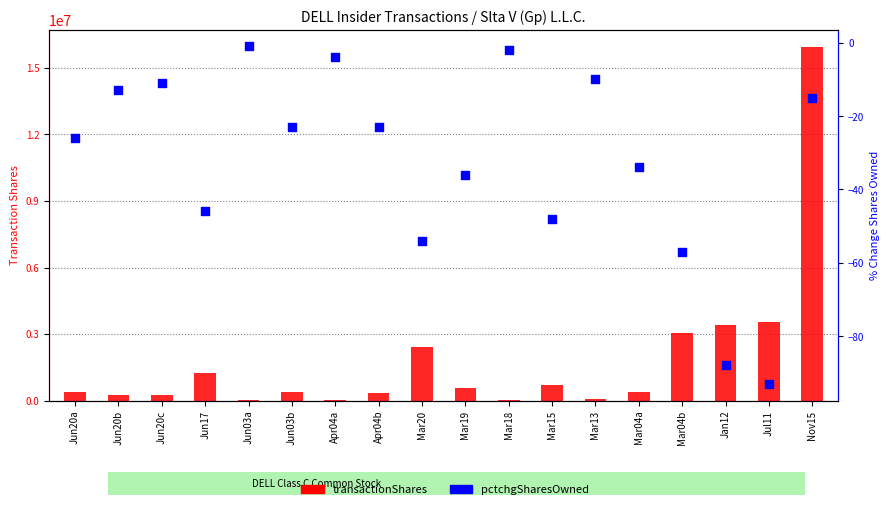

Which series reaches the maximum Y coordinate?

transactionShares